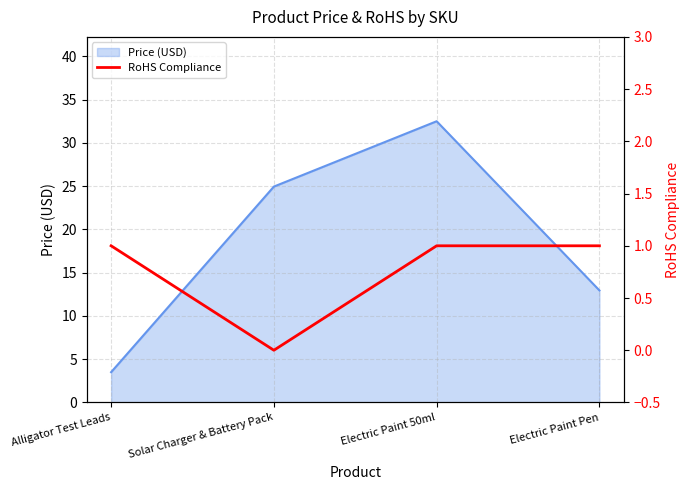

How many data points does each series have?

4